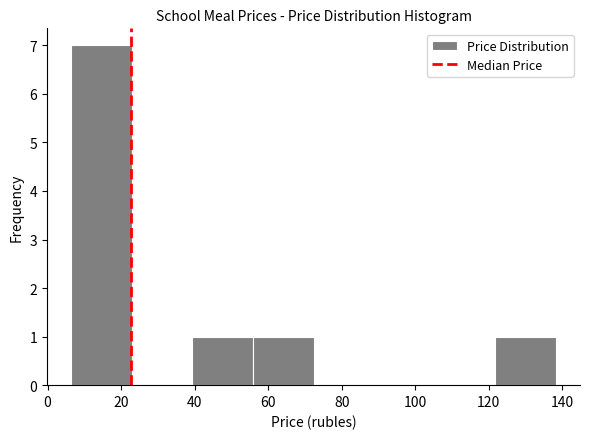

Reading left to right, transcribe this chart: for each bar, give the range it covers on the x-axis and its height. Neither the bar edges nor the heights are printed on the chart, so give them approximately, as read against the axes.

6 to 22: 7
22 to 40: 0
40 to 56: 1
56 to 72: 1
72 to 88: 0
88 to 106: 0
106 to 122: 0
122 to 138: 1